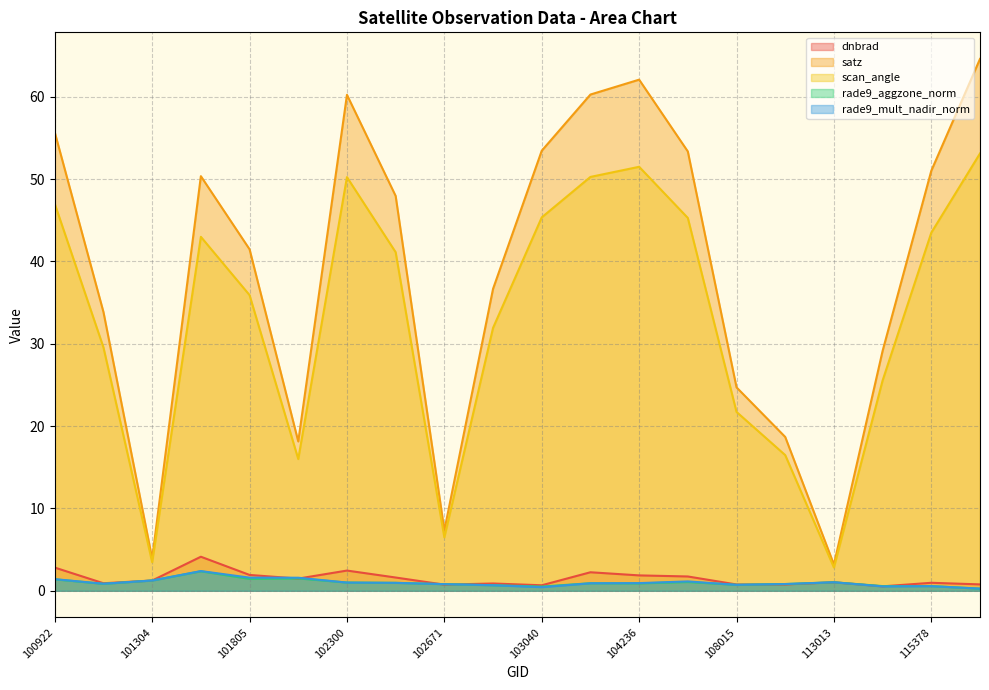

What is the spread (max minus min) of values at 108015?

24.0